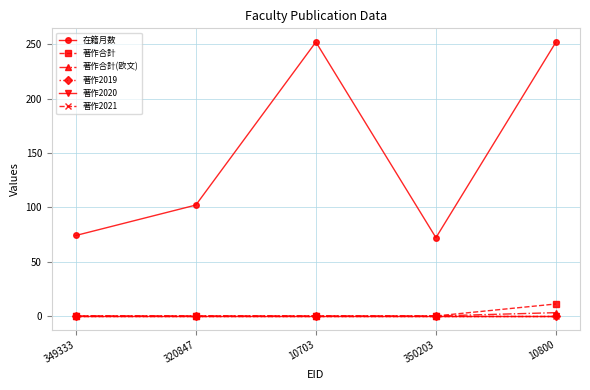

Does the chart have visible grid lines?

Yes